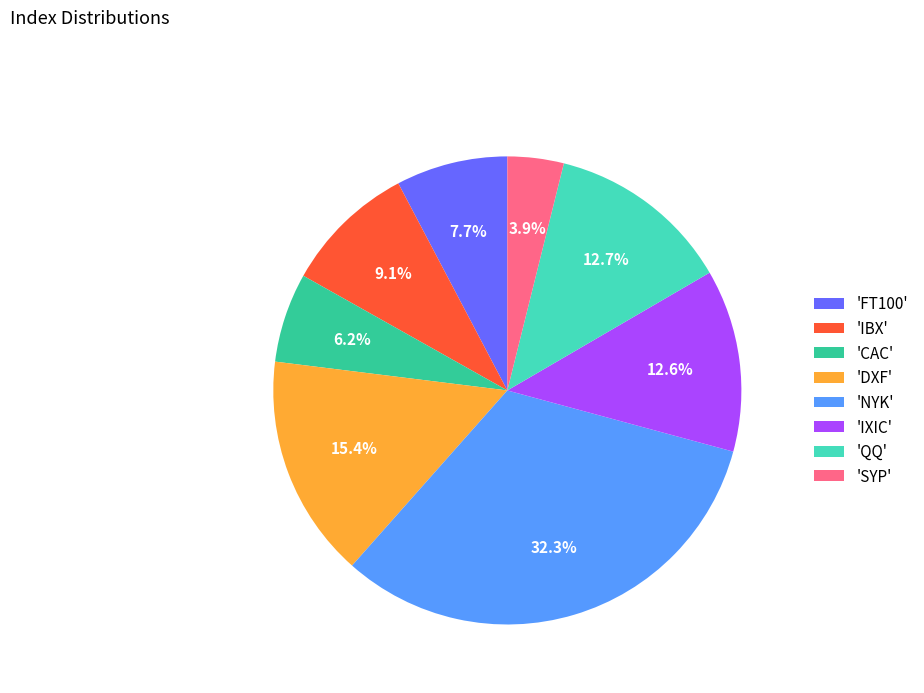

Combined, what portion of the pie is 'NYK' and 'SYP'?

36.2%